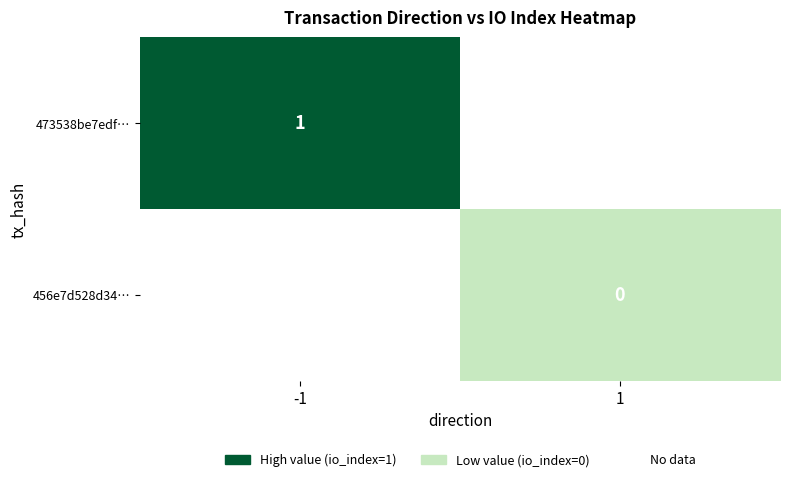

Is the value of 456e7d528d34… at 1 greater than the value of 473538be7edf… at -1?

No